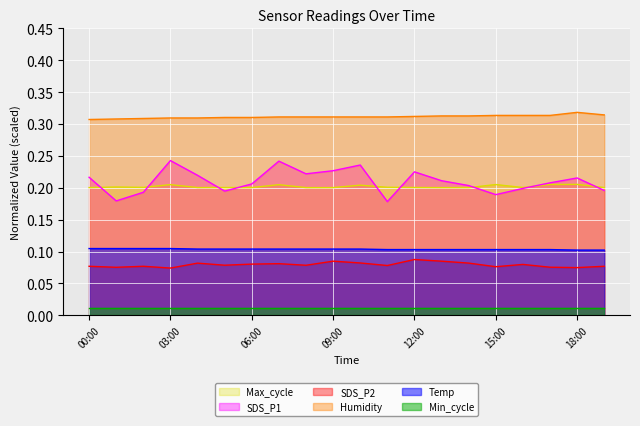

How many lines are shown in the chart?

6